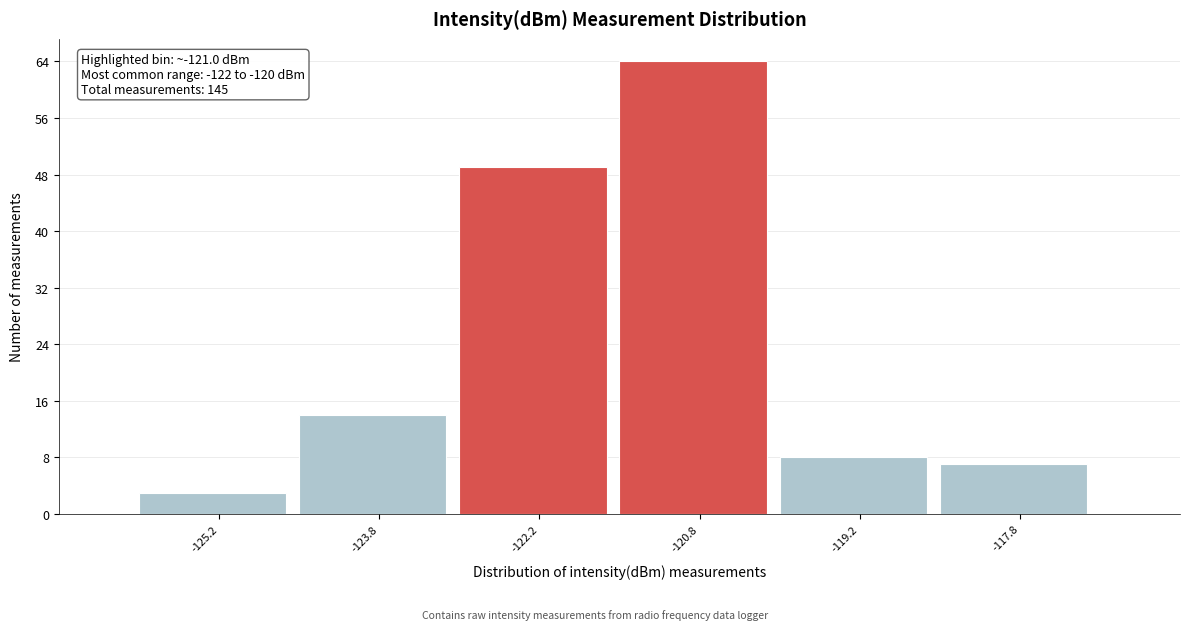

Which range on the x-axis has the tallest bar?

-121.5 to -120.0